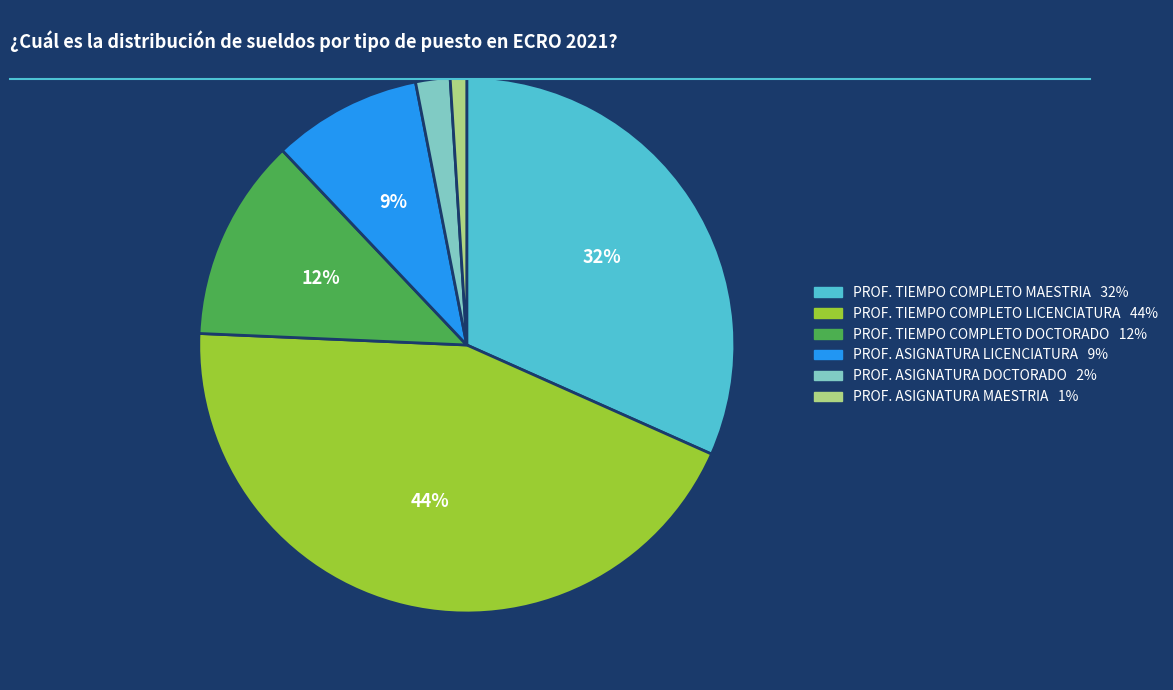

To the nearest percent, what is the difference between the largest and smallest slice percentages?

43%